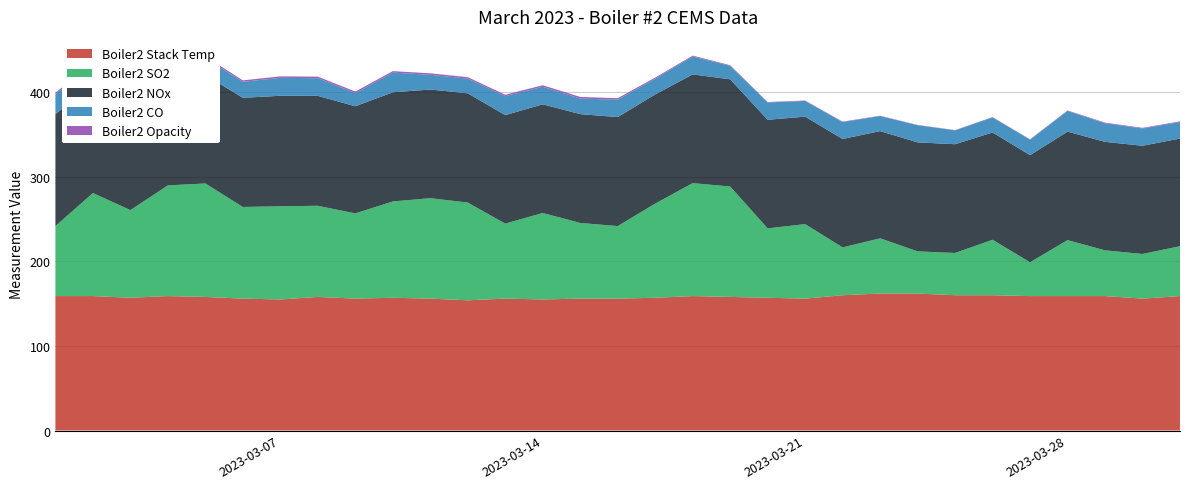

Reading left to right, what are all the values shown in this chart?

Boiler2 Stack Temp: 159.0	159.0	157.0	159.0	158.0	156.0	155.0	158.0	156.0	157.0	156.0	154.0	156.0	155.0	156.0	156.0	157.0	159.0	158.0	157.0	156.0	160.0	162.0	162.0	160.0	160.0	159.0	159.0	159.0	156.0	159.0
Boiler2 SO2: 82.8	121.9	103.7	130.9	134.2	108.4	110.2	107.8	100.8	113.9	118.8	115.6	88.7	102.3	89.5	85.8	111.4	133.6	130.6	82.1	88.1	56.6	65.3	49.9	50.0	65.6	40.0	66.2	54.1	52.8	59.0
Boiler2 NOx: 132.3	129.0	128.5	127.6	128.3	129.1	130.7	130.0	126.7	129.1	128.5	129.2	128.3	128.5	128.7	128.9	129.1	128.6	126.8	128.4	127.1	128.2	126.8	128.9	128.6	126.9	126.7	128.3	128.3	128.0	127.3
Boiler2 CO: 23.7	22.8	23.7	21.9	20.3	18.9	21.2	20.9	15.6	23.3	17.4	17.4	22.4	20.8	18.4	20.6	18.7	21.2	15.9	20.5	18.6	20.0	17.8	20.3	16.4	17.8	18.3	24.5	22.0	20.4	19.6
Boiler2 Opacity: 1.8	1.7	1.7	1.7	1.7	1.7	1.7	1.8	1.8	1.8	1.8	1.7	1.7	1.8	1.9	1.7	1.2	1.0	0.8	0.5	0.5	0.6	0.4	0.3	0.3	0.4	0.4	0.6	0.8	0.8	0.8